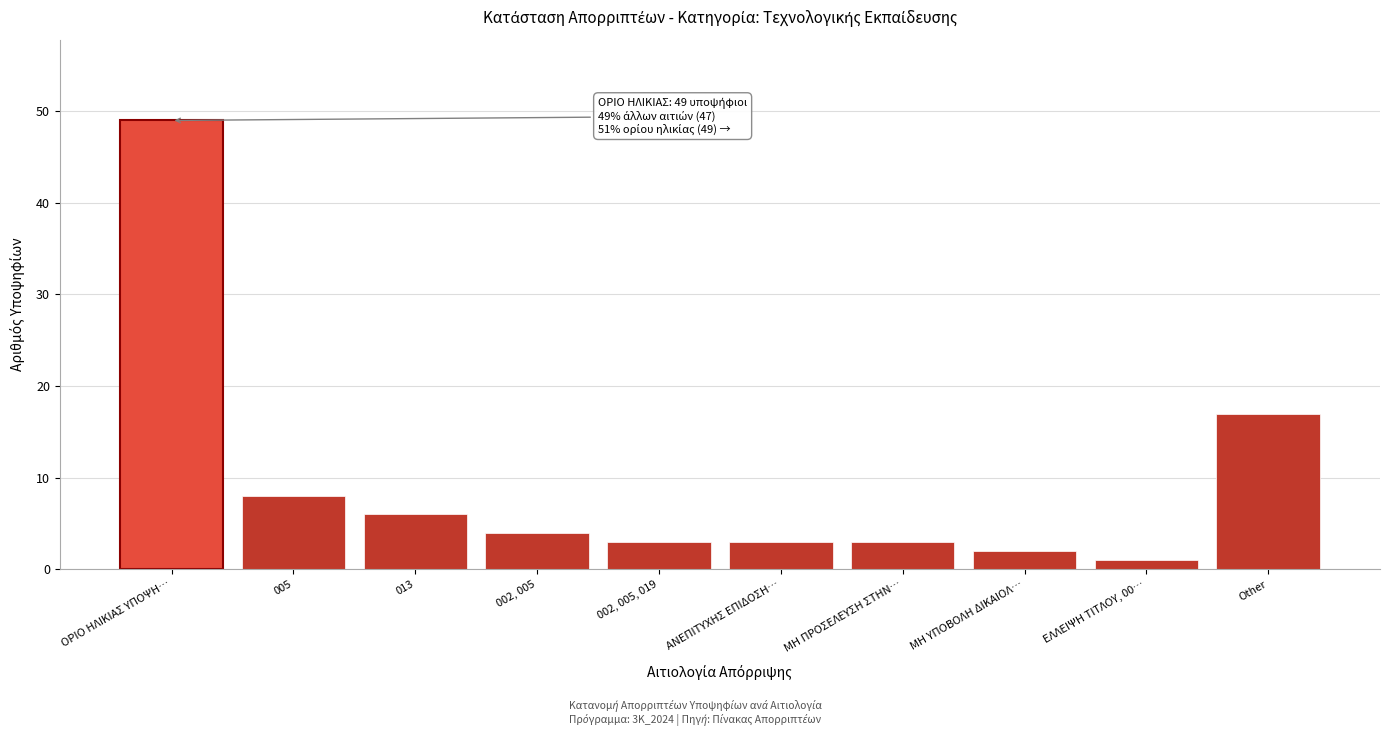

Reading left to right, what are all the values shown in this chart?

49	8	6	4	3	3	3	2	1	17